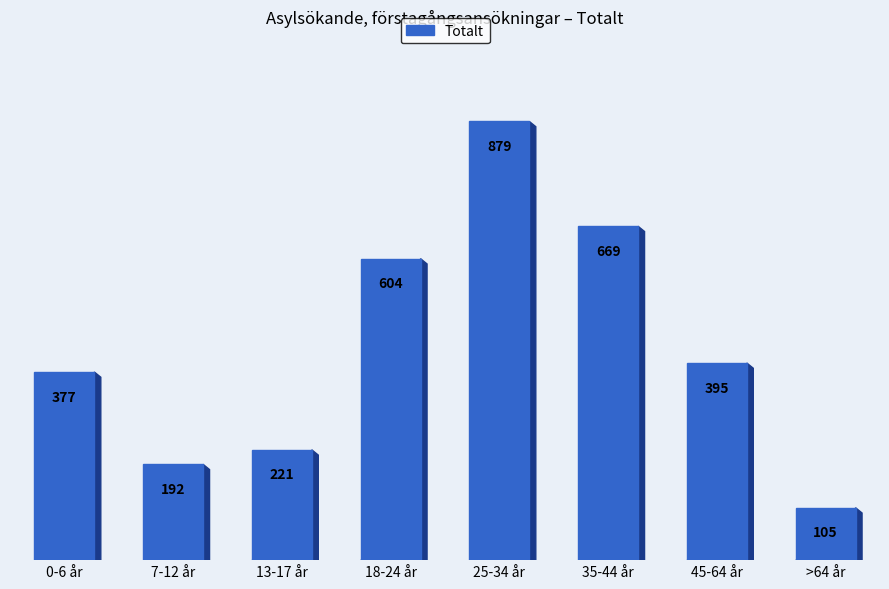

Reading left to right, transcribe all the data shown in this chart.

0-6 år=377	7-12 år=192	13-17 år=221	18-24 år=604	25-34 år=879	35-44 år=669	45-64 år=395	>64 år=105